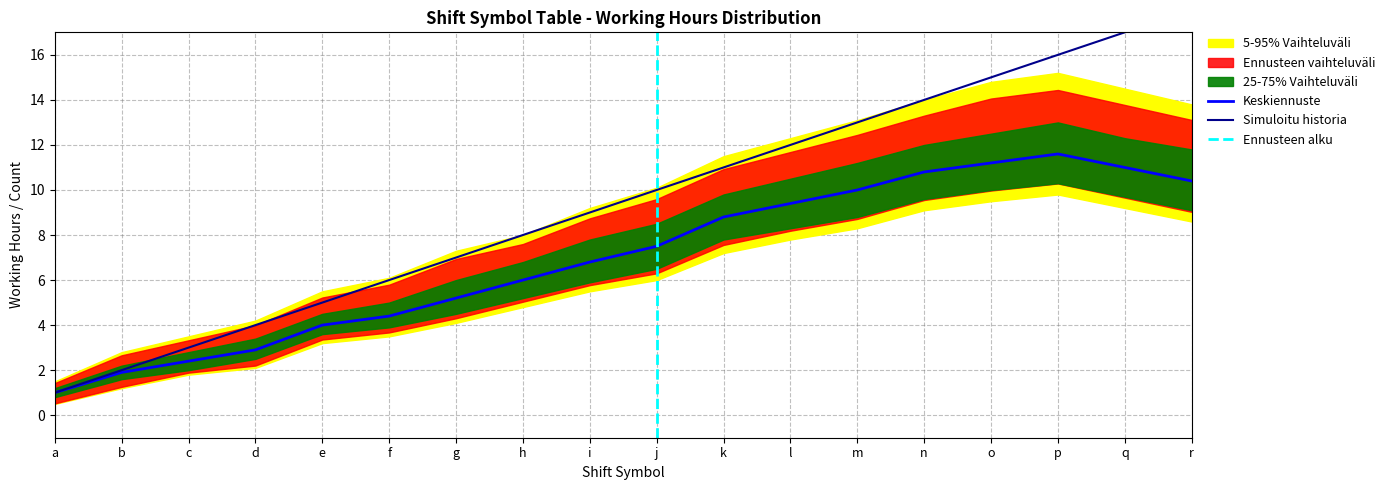

True or false: 25-75% Vaihteluväli lower has more than 1 interior local peaks.

False